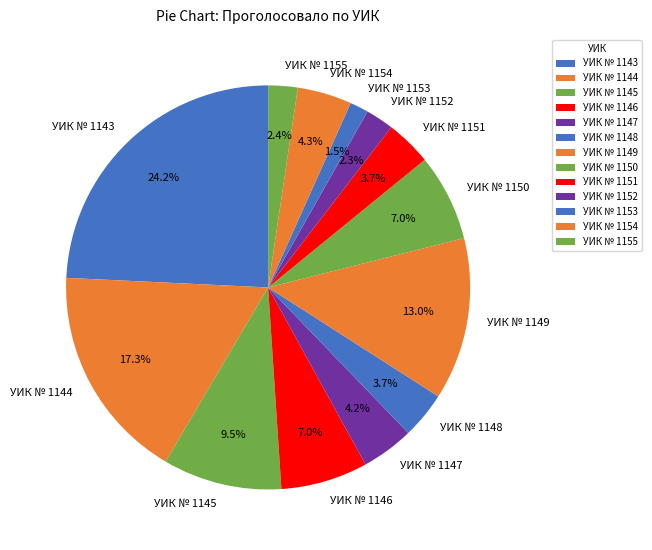

Does УИК № 1145 account for over 50% of the chart?

No